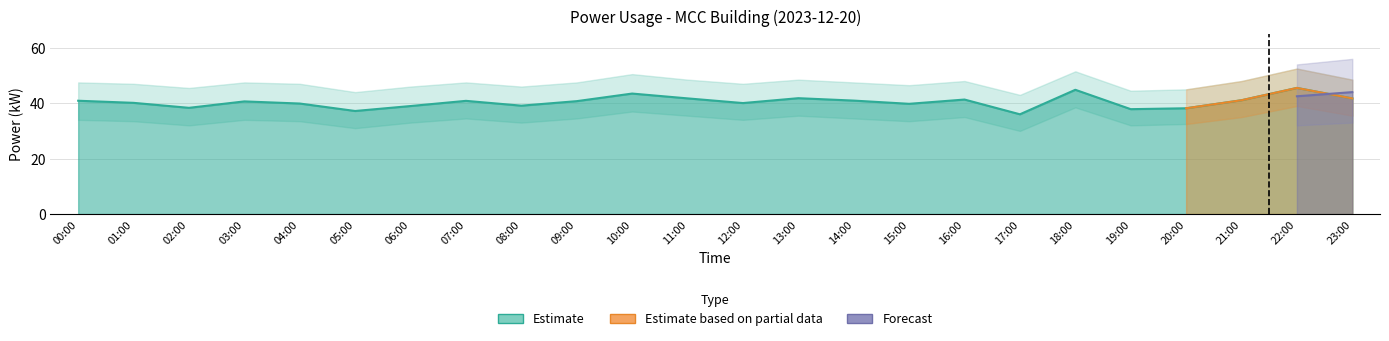

What is the value of the 8th point from the left?

40.9